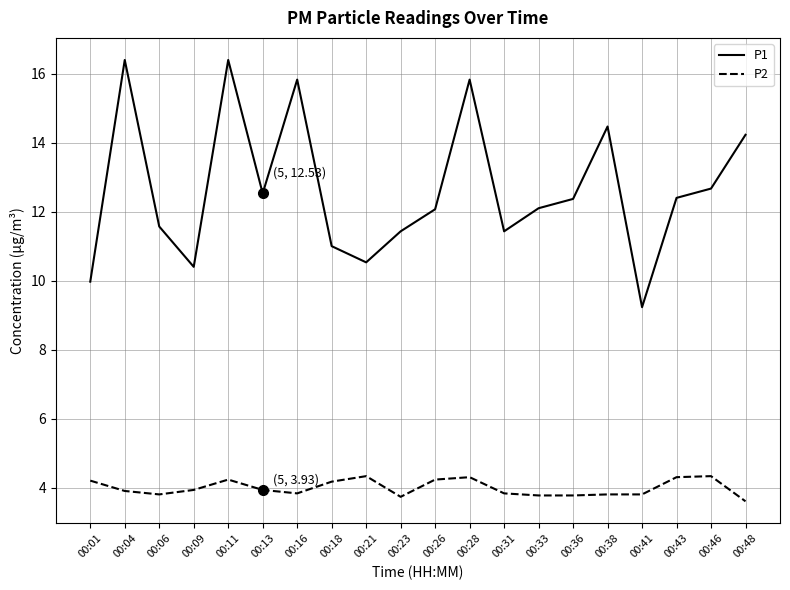

Which series has the largest total across all categories?

P1